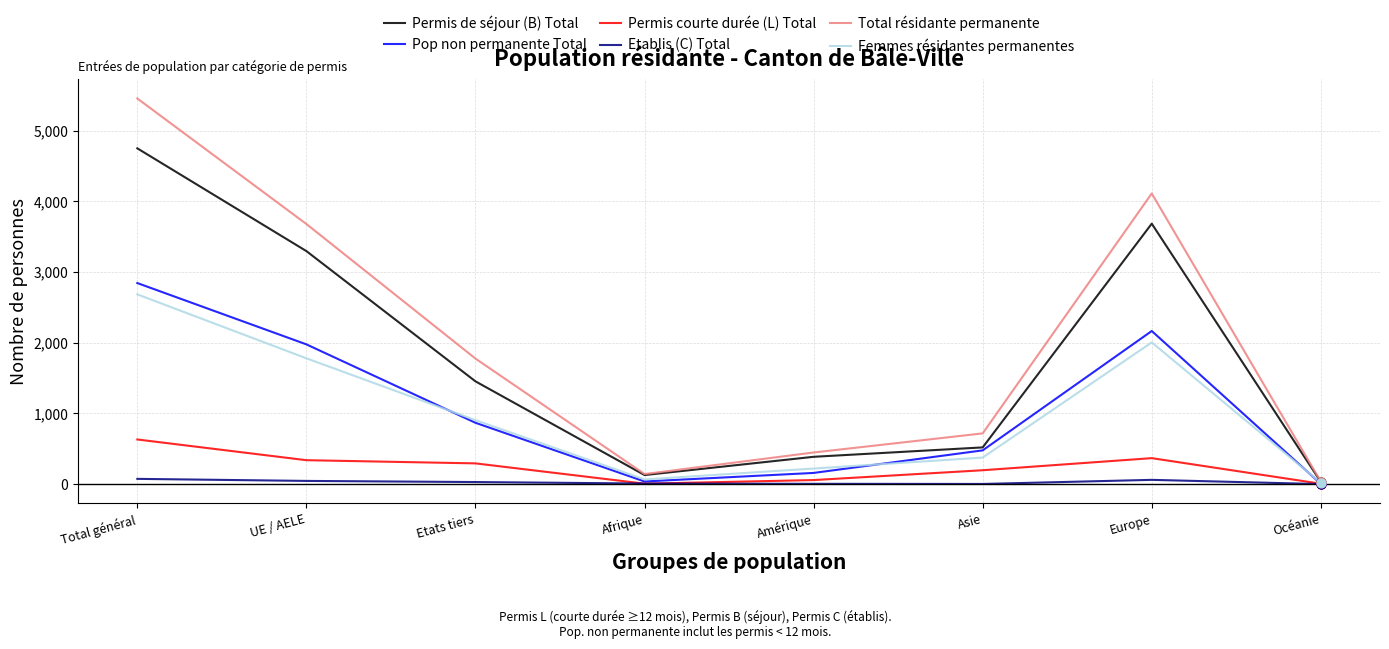

What are all the series names shown in the legend?

Permis de séjour (B) Total, Pop non permanente Total, Permis courte durée (L) Total, Etablis (C) Total, Total résidante permanente, Femmes résidantes permanentes